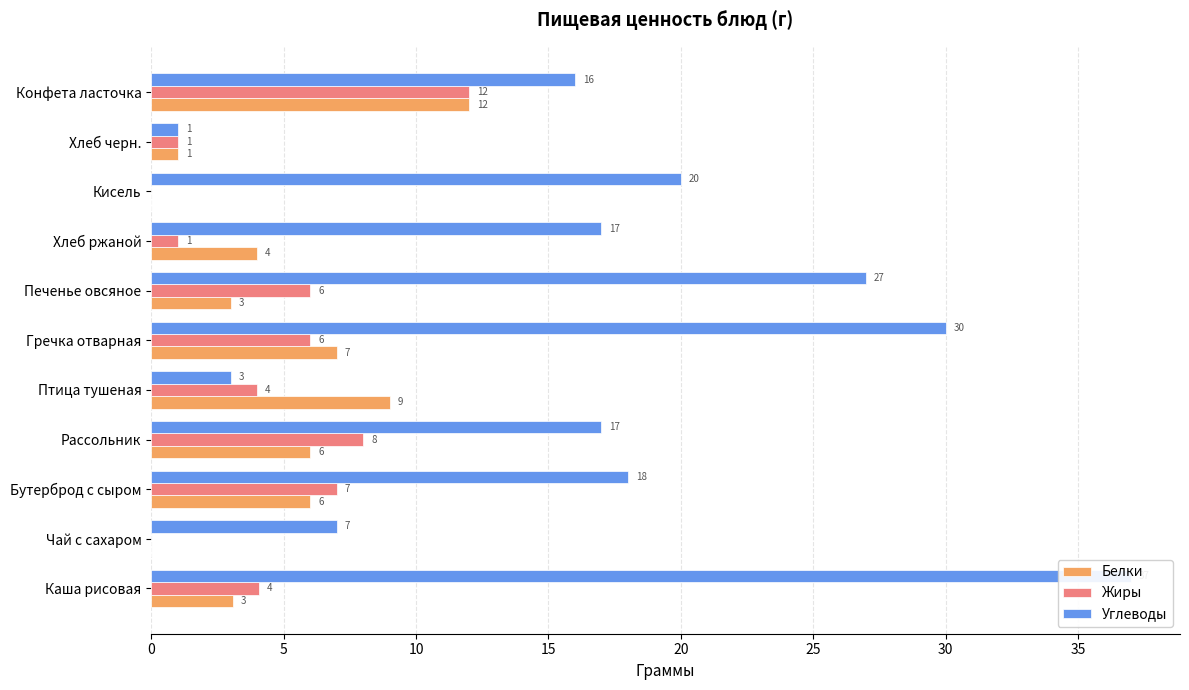

What are all the series names shown in the legend?

Белки, Жиры, Углеводы